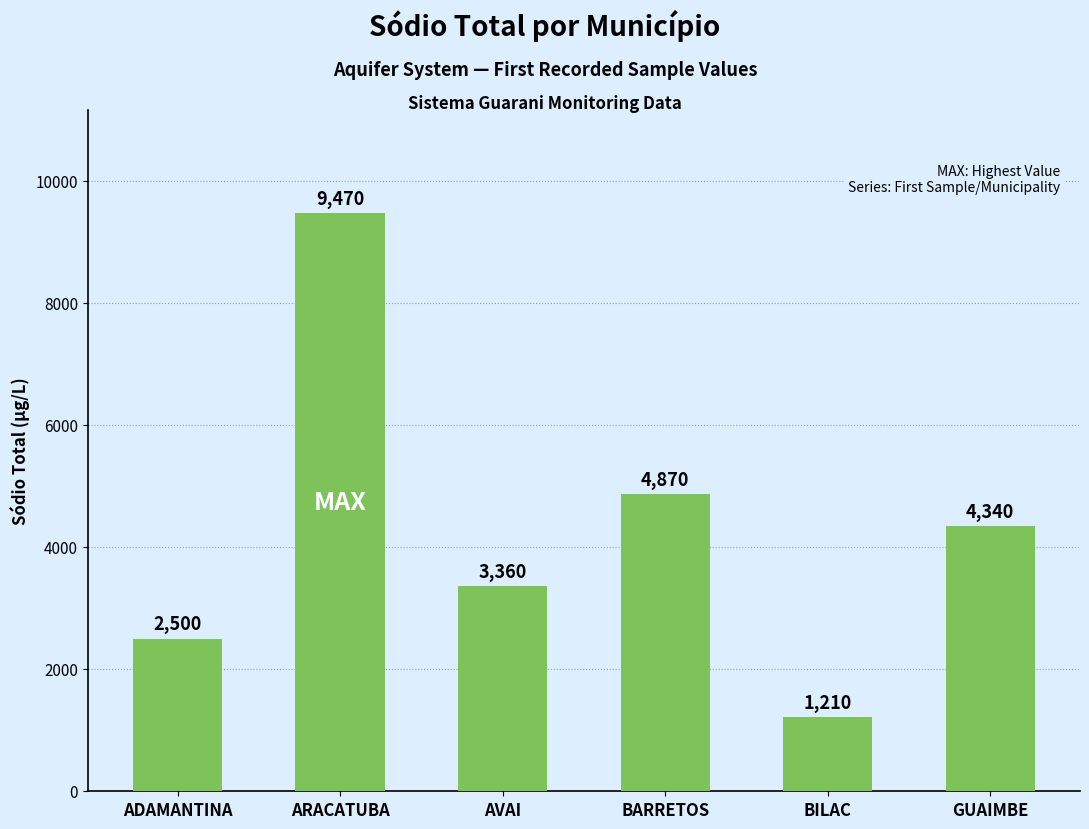

What position from the left is BILAC?

5